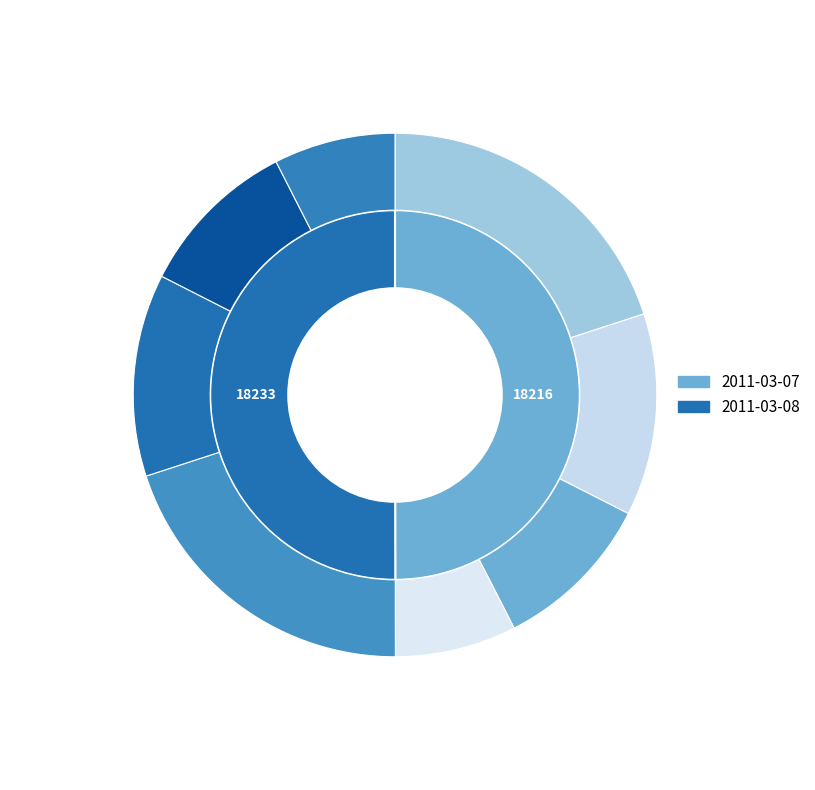

What is the smallest slice in the pie chart?

2011-03-07